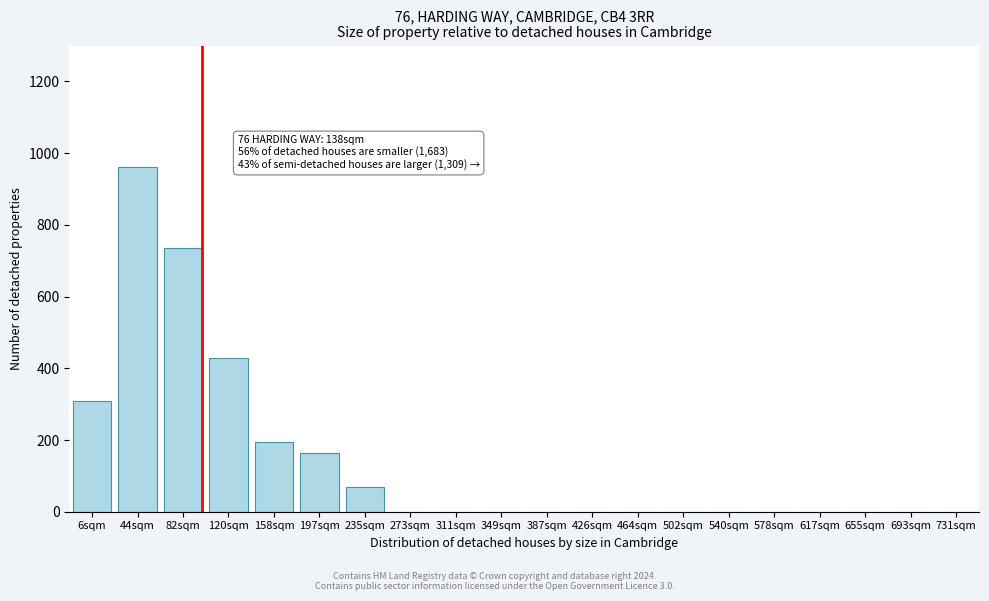

Reading right to left, list all the values displayed in this chart.

731sqm=0	693sqm=0	655sqm=0	617sqm=0	578sqm=0	540sqm=0	502sqm=0	464sqm=0	426sqm=0	387sqm=0	349sqm=0	311sqm=0	273sqm=0	235sqm=70	197sqm=165	158sqm=195	120sqm=430	82sqm=735	44sqm=960	6sqm=310